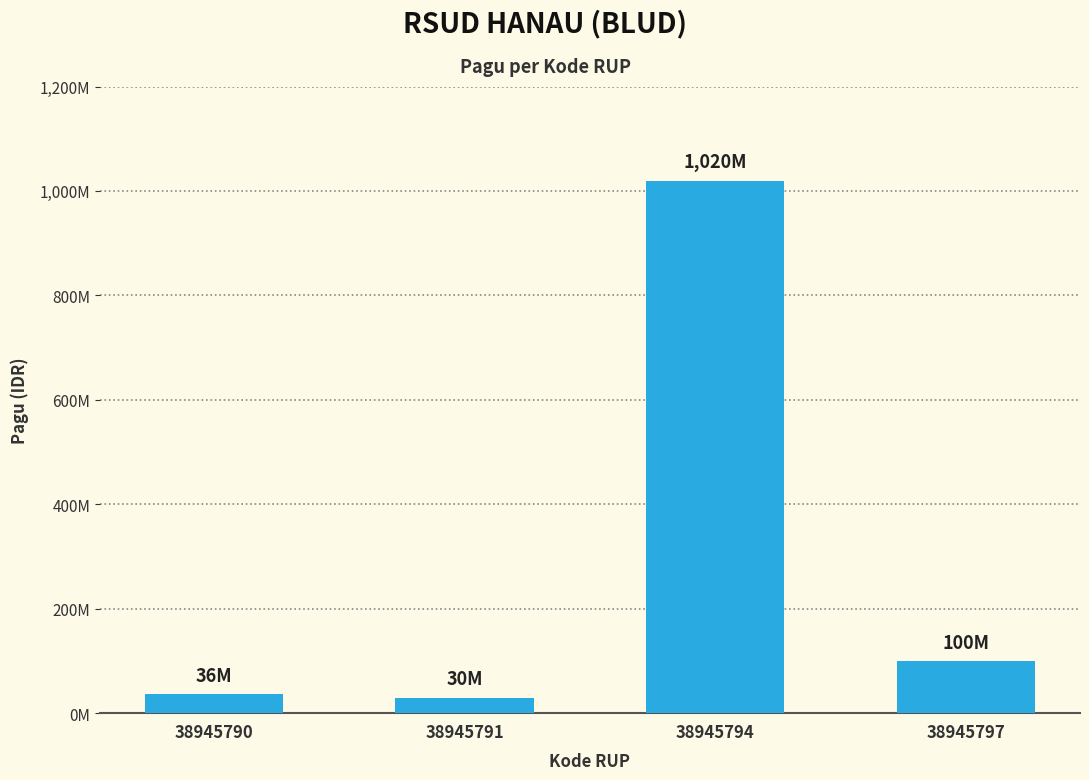

Does the chart contain any negative values?

No